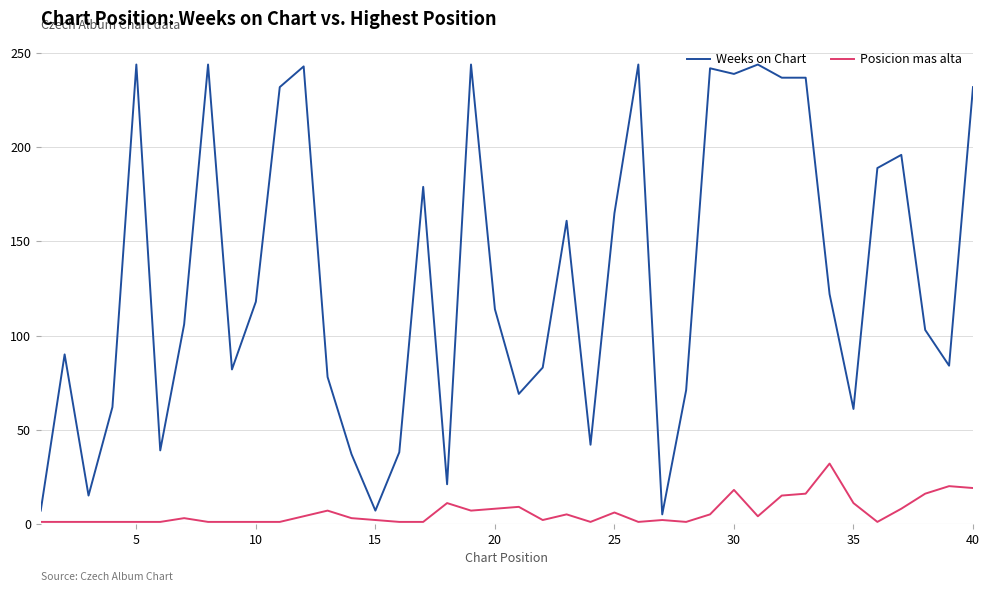

Which series has the largest total across all categories?

Weeks on Chart